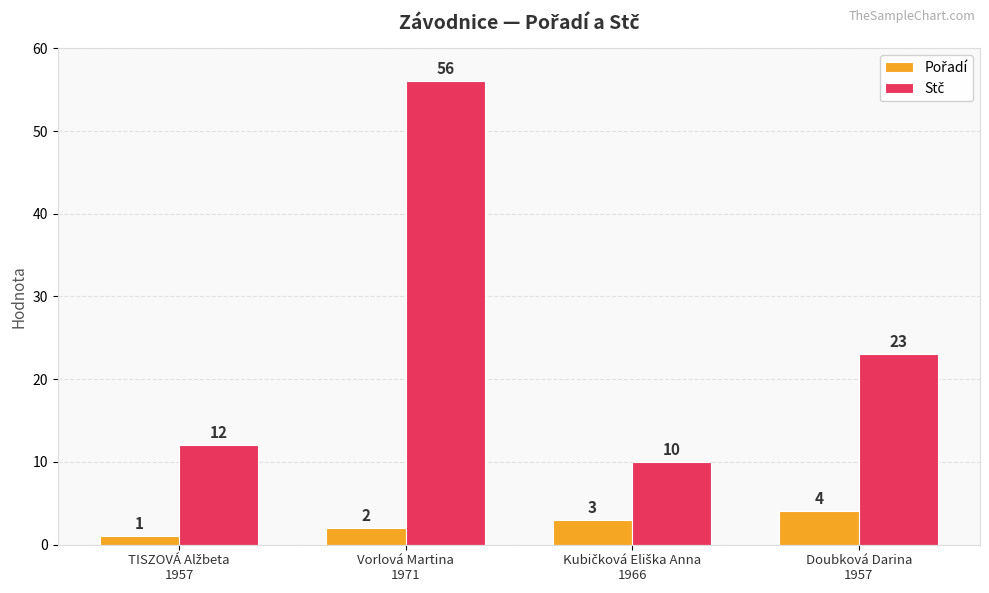

What position from the right is Doubková Darina
1957?

1